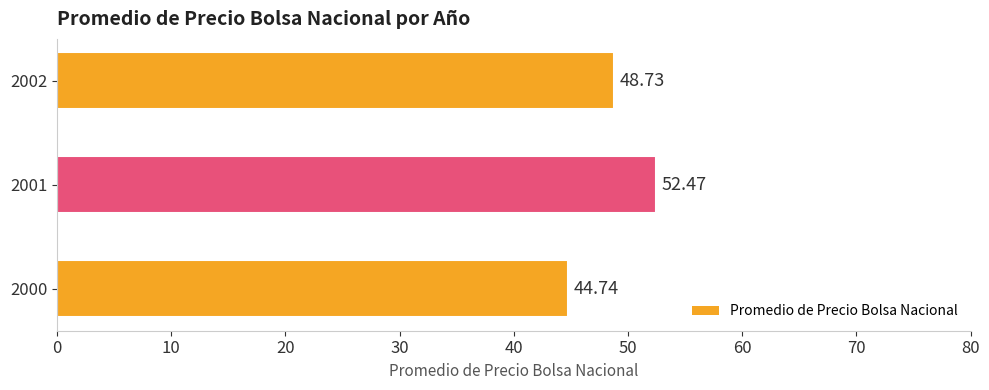

What is the change in value from 2000 to 2002?

+4.0